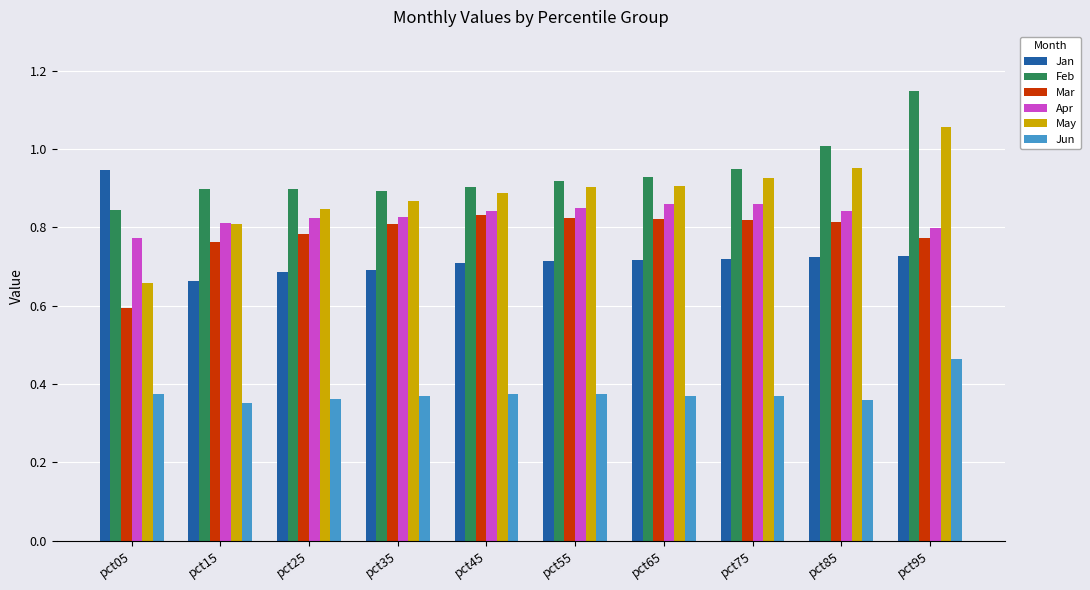

Which category has the highest value across all series?

pct95